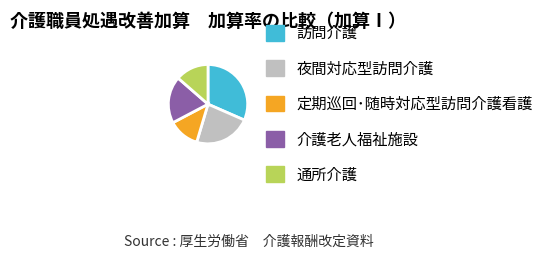

How many slices are in this pie chart?

5